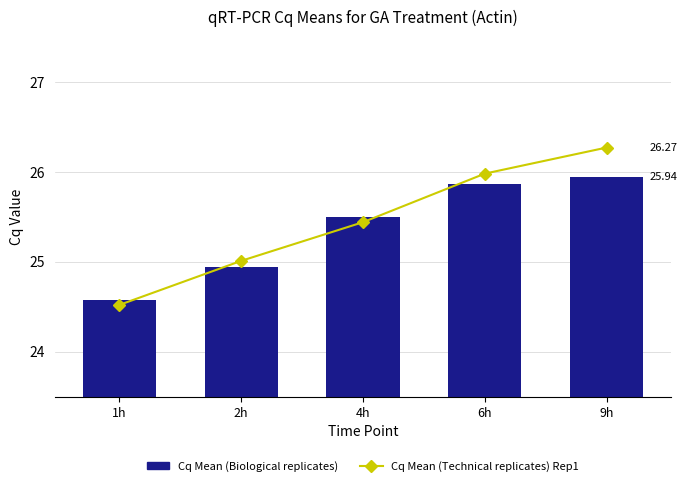

What is the label of the 1st bar from the right?

9h